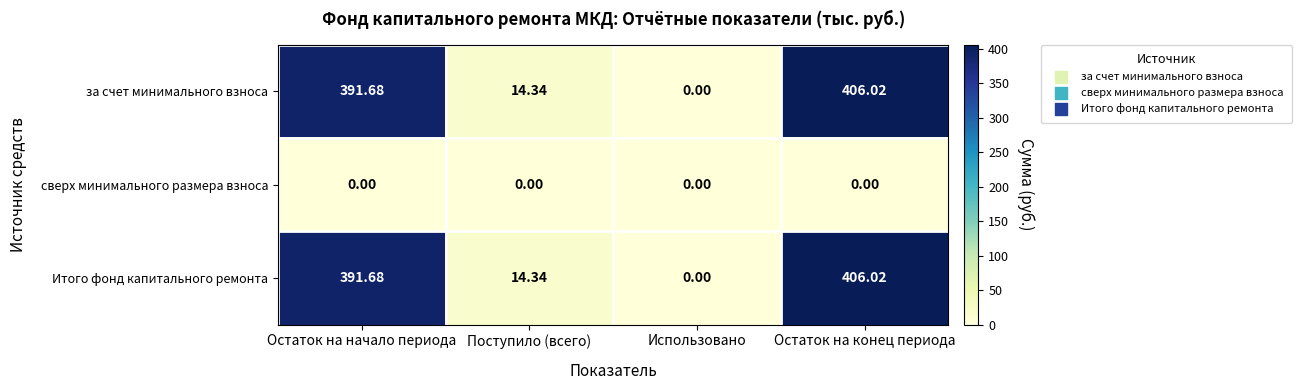

At which category is the sum across all series the highest?

Остаток на конец периода